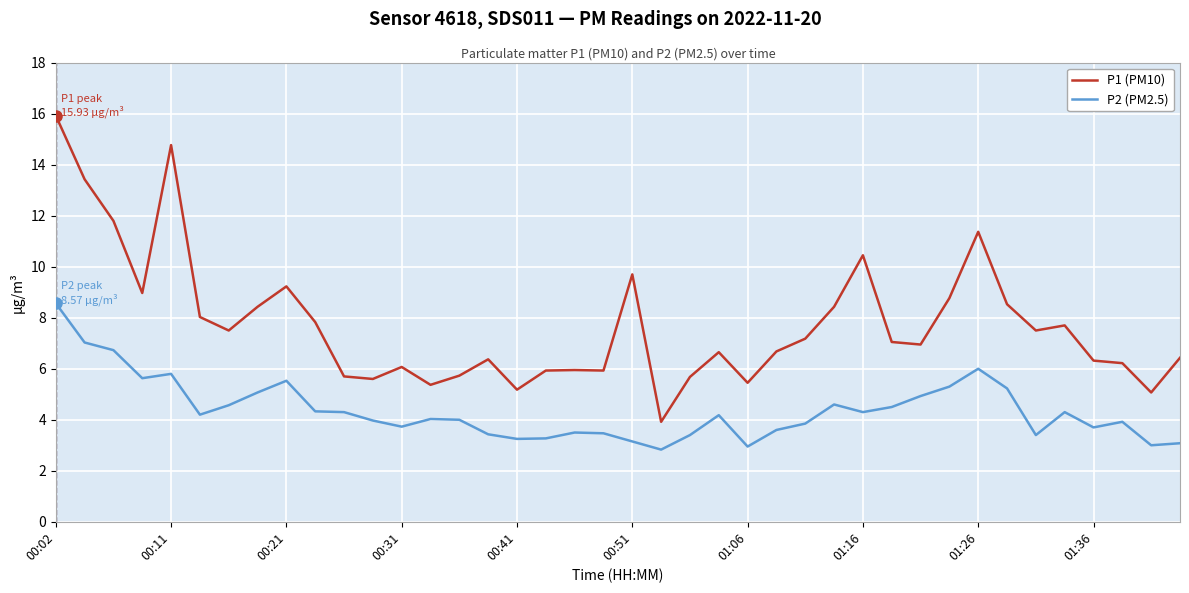

Which series has the widest spread of values?

P1 (PM10)